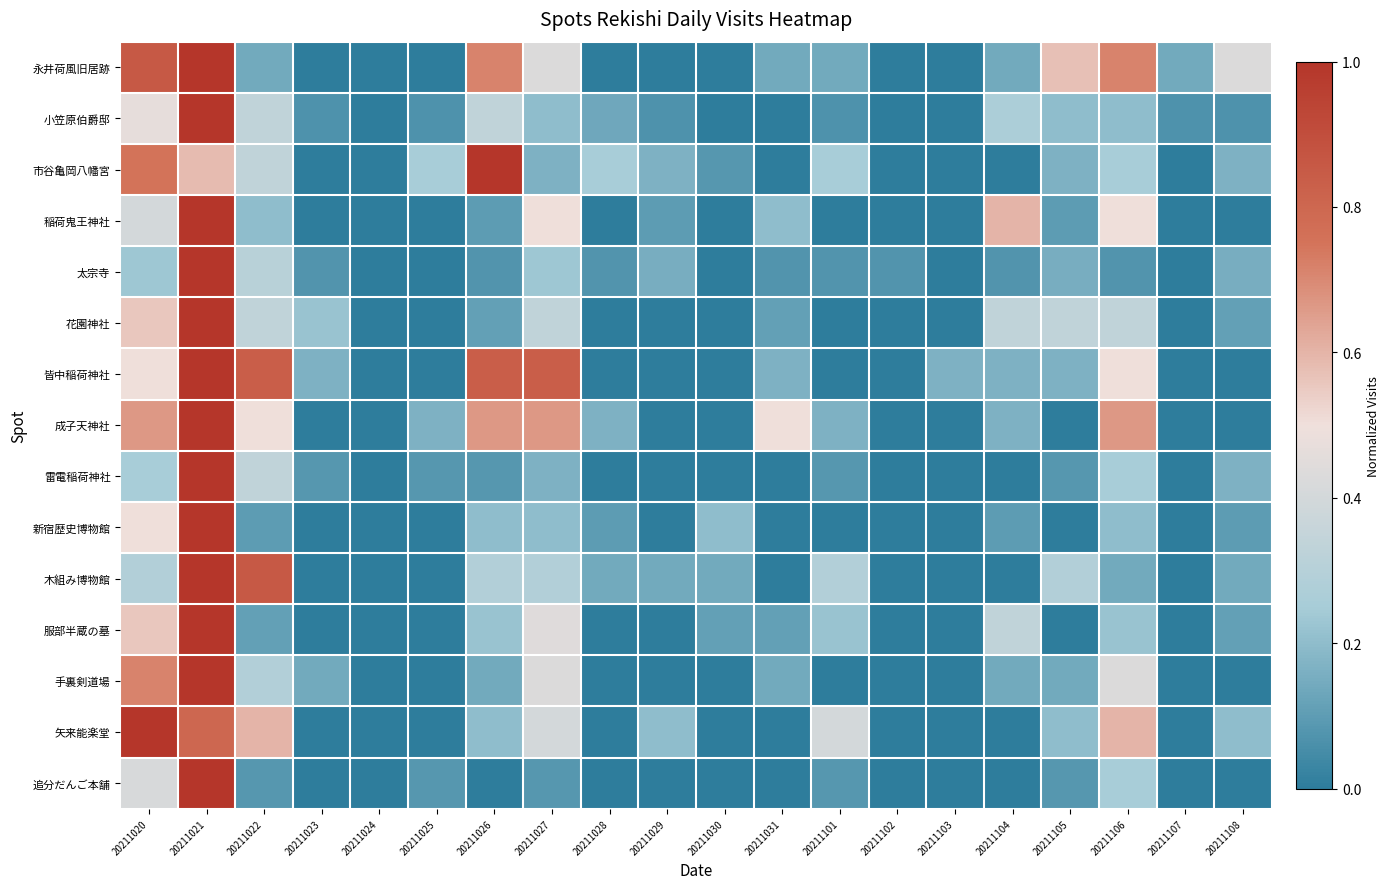

What is the spread (max minus min) of values at 20211108?

0.4